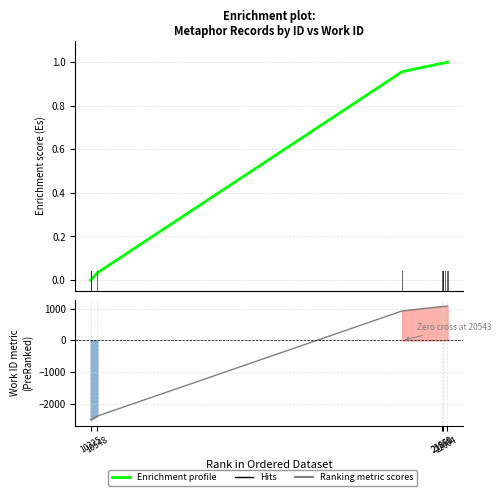

What is the total value across all series at 10325?

-2502.7